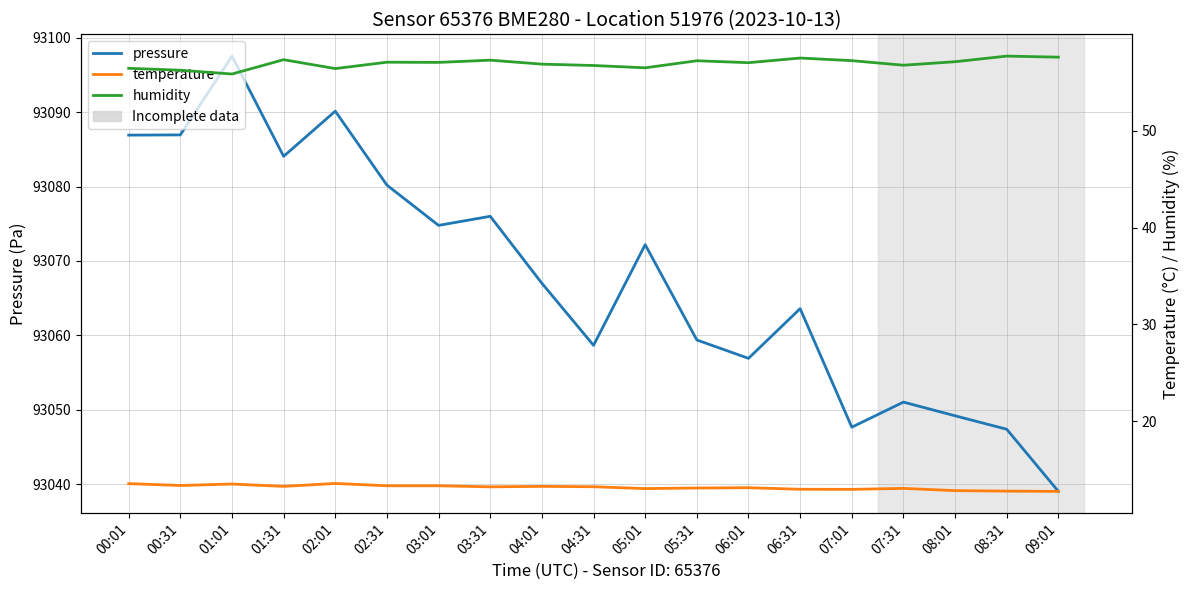

Which series changed the most between 02:31 and 09:01?

pressure